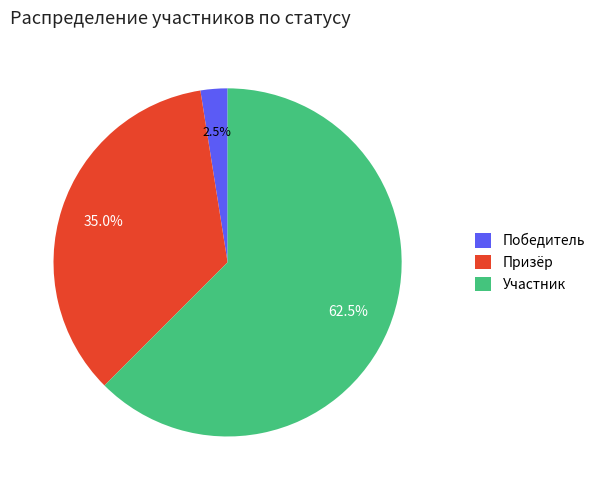

Is Победитель the majority of the pie?

No